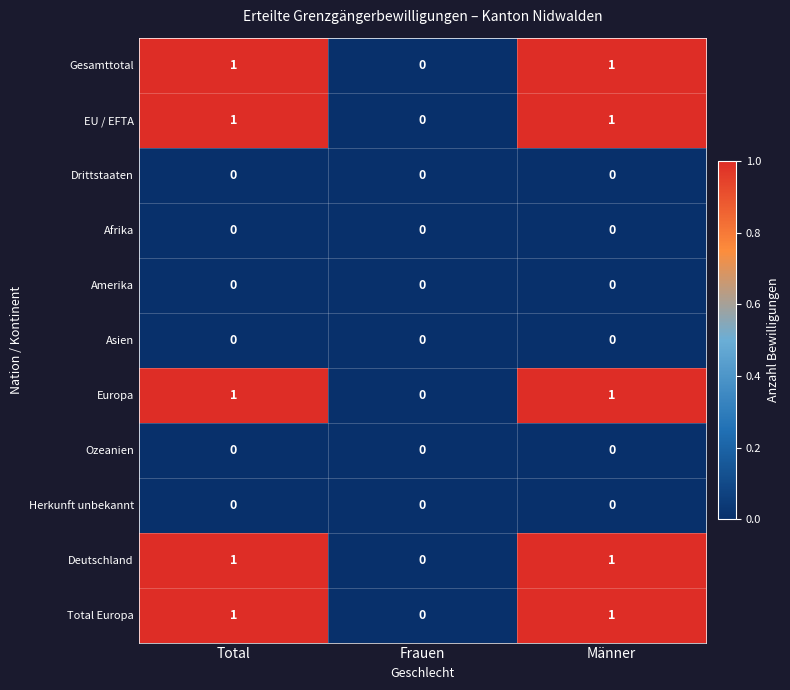

Is the value of Ozeanien at Männer greater than the value of Gesamttotal at Männer?

No